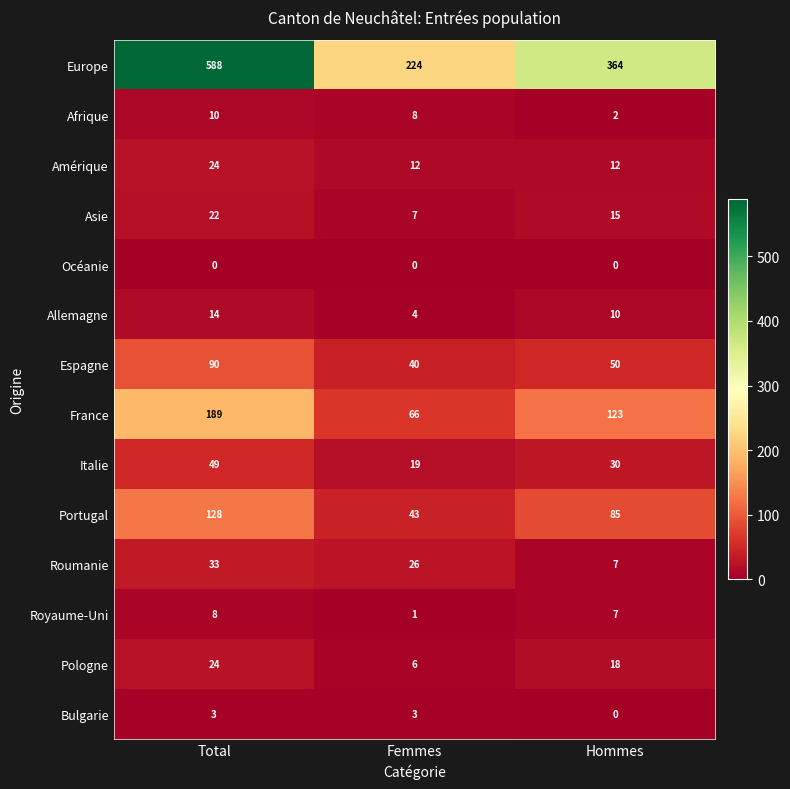

Which category has the lowest value in the Pologne series?

Femmes